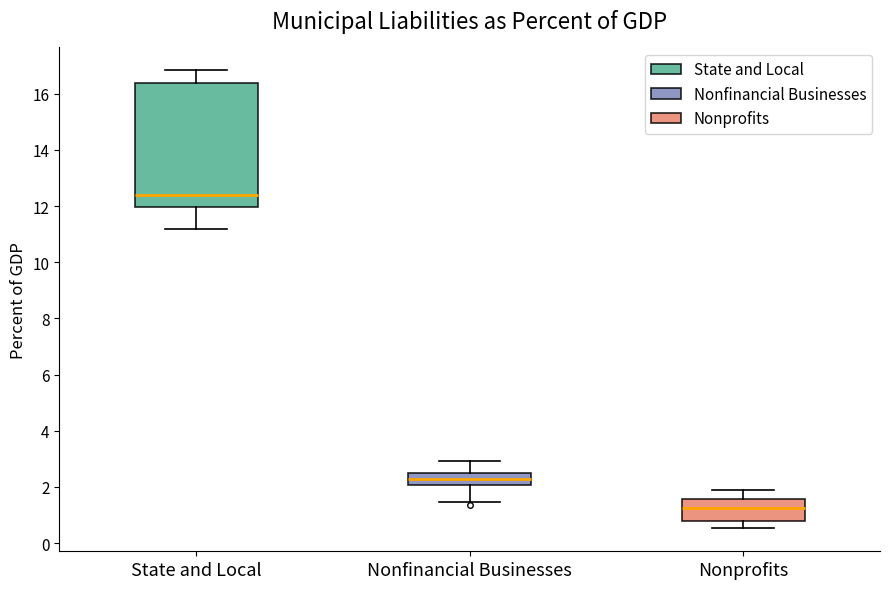

Which box has the highest median line?

State and Local